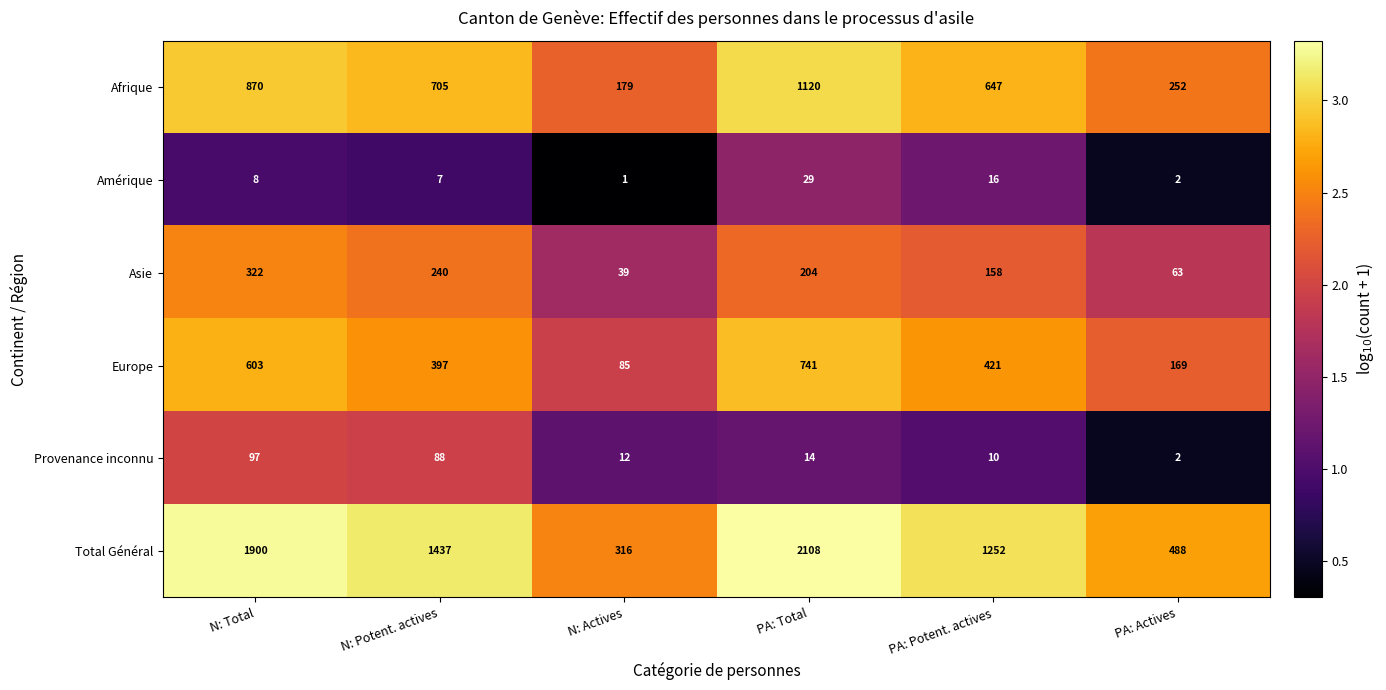

What is the lowest value of the Afrique series?

179